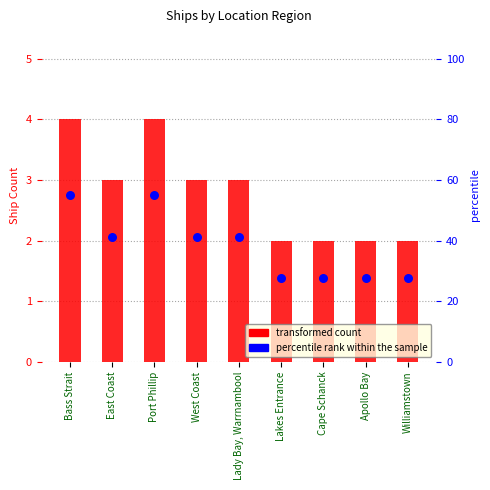

What is the total value across all series at East Coast?

44.2